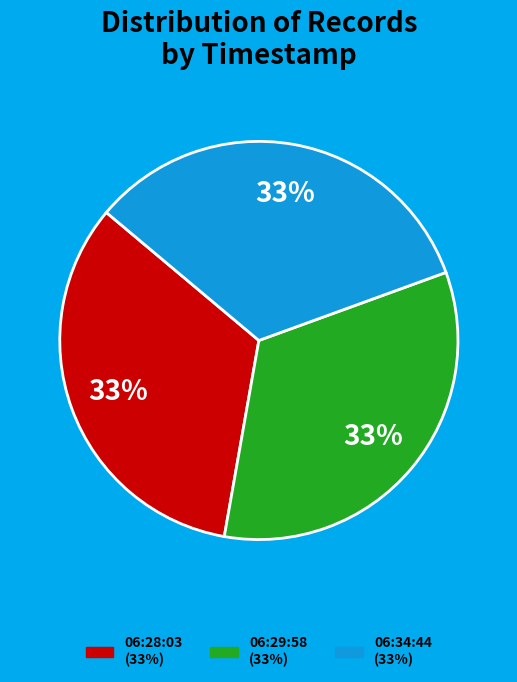

Is there a majority slice in this chart?

No